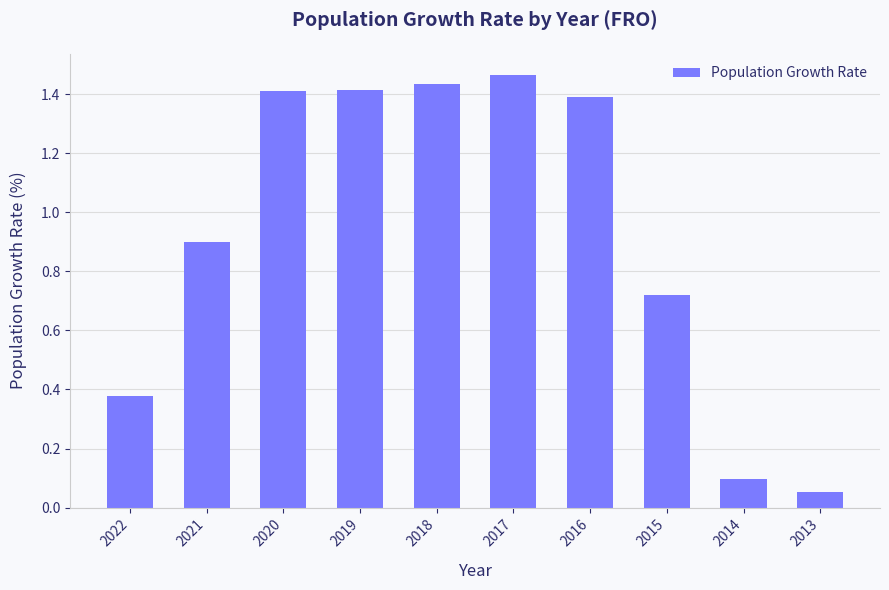

Where does the data first go above 1?

2020